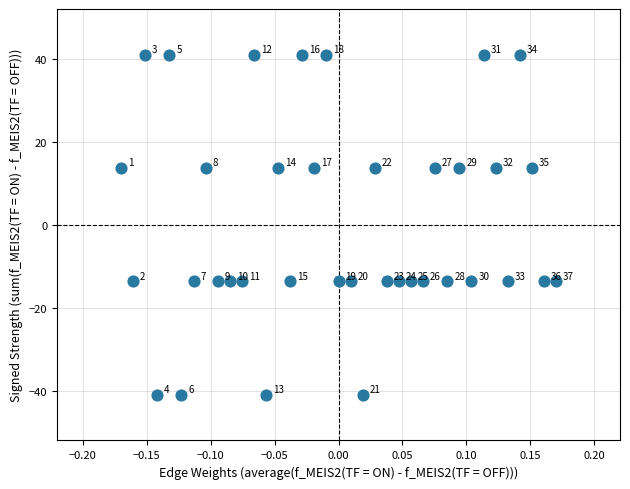

What is the range of X values (max minus min)?

0.3